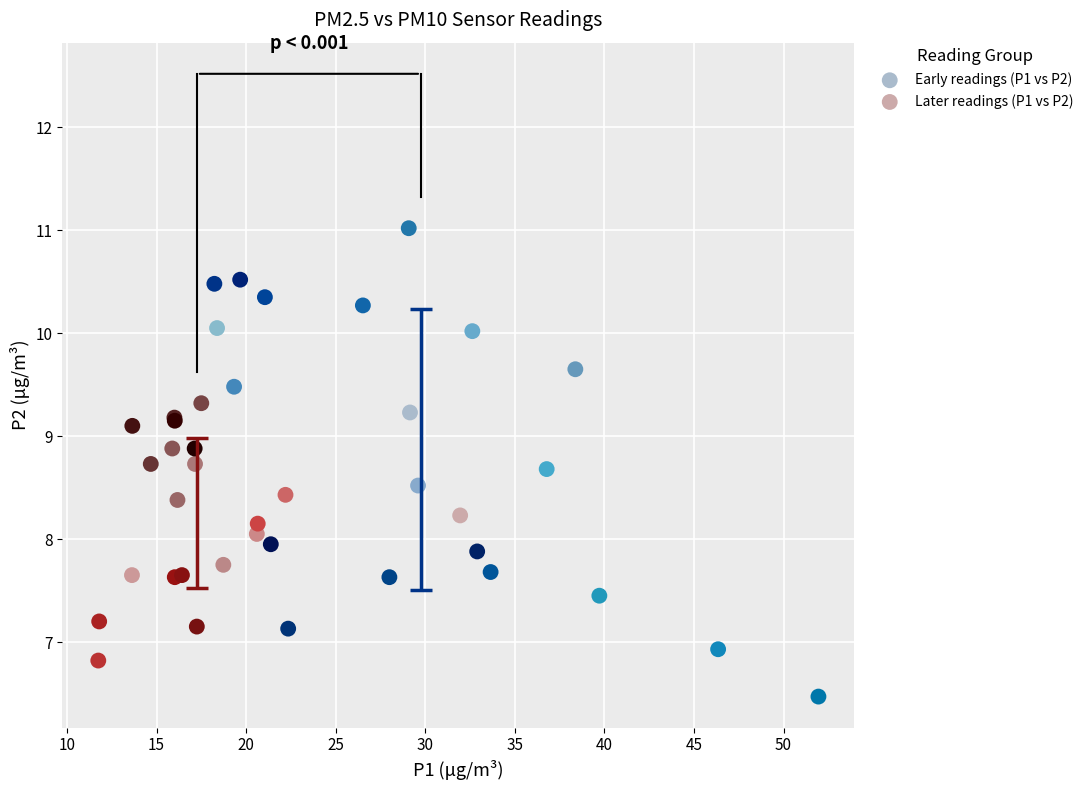

Which series has the widest spread of Y values?

Early readings (P1 vs P2)